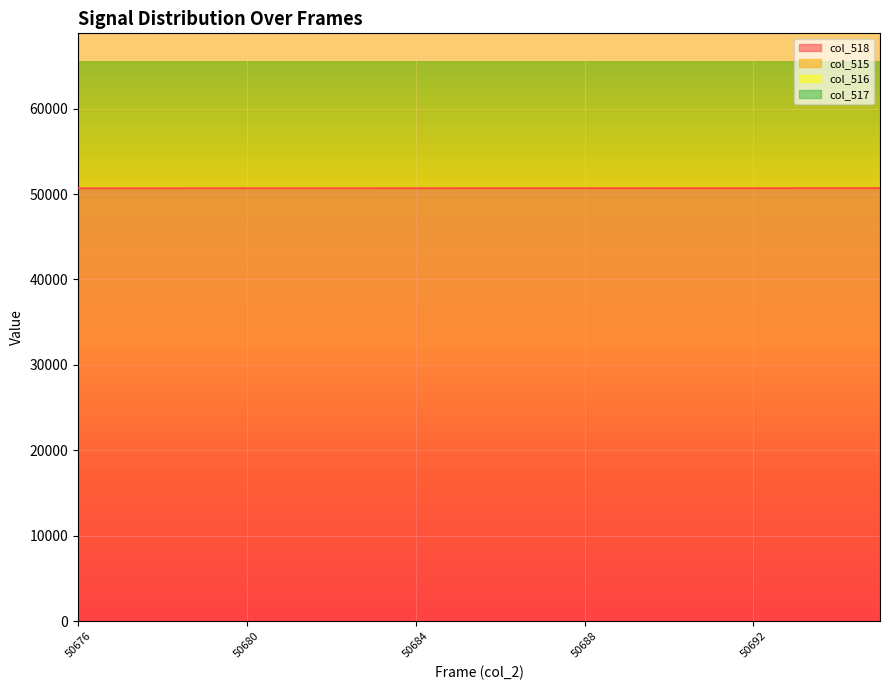

The col_518 series shows 30050 at 50692. True or false?

False